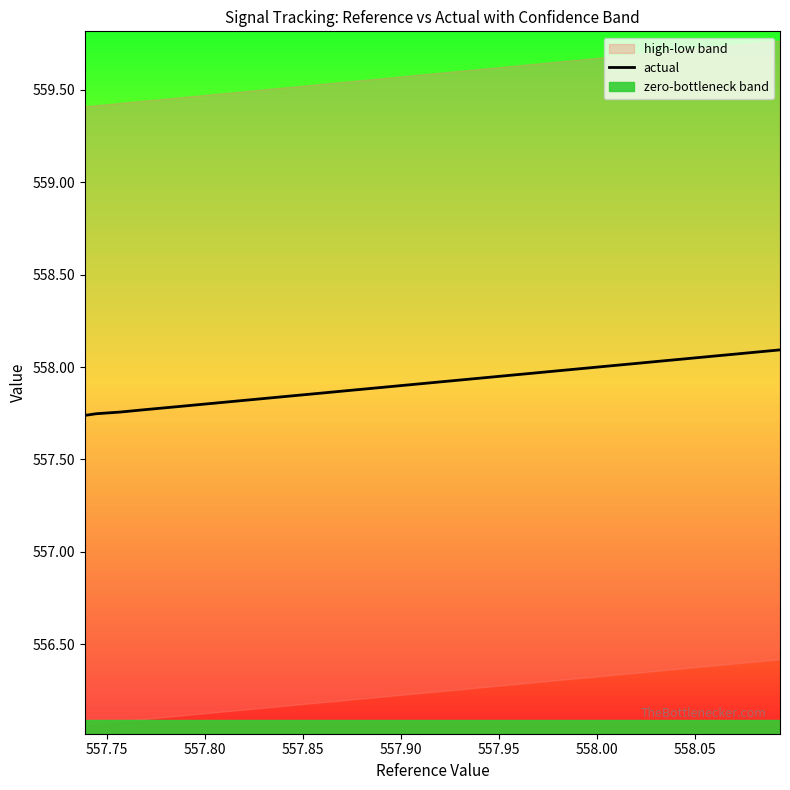

The chart shows a value of 160.3 at 557.75. True or false?

False